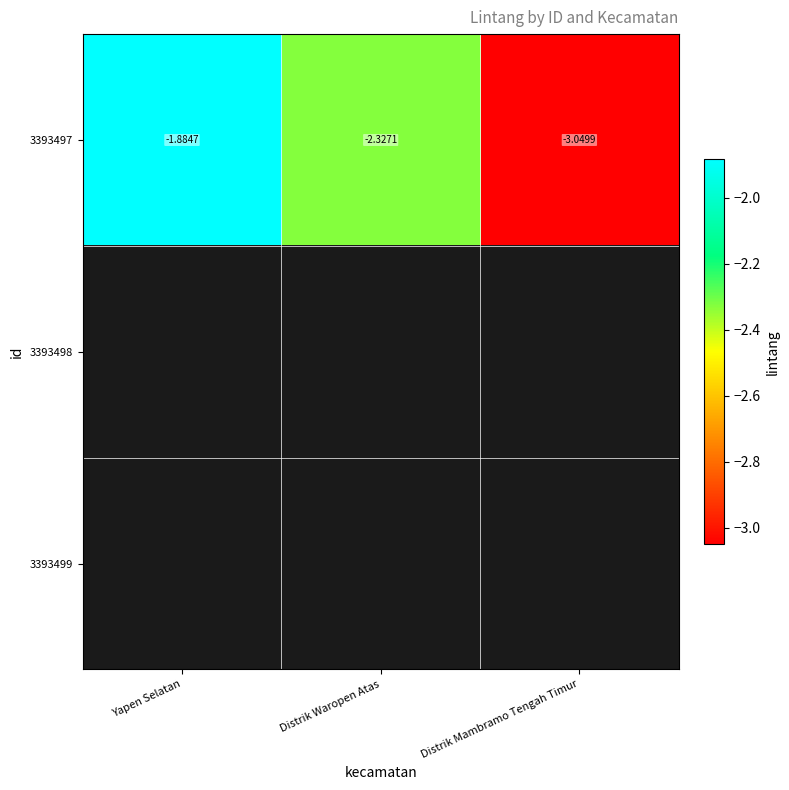

Where is 3393497 nearest to the value -2?

Yapen Selatan